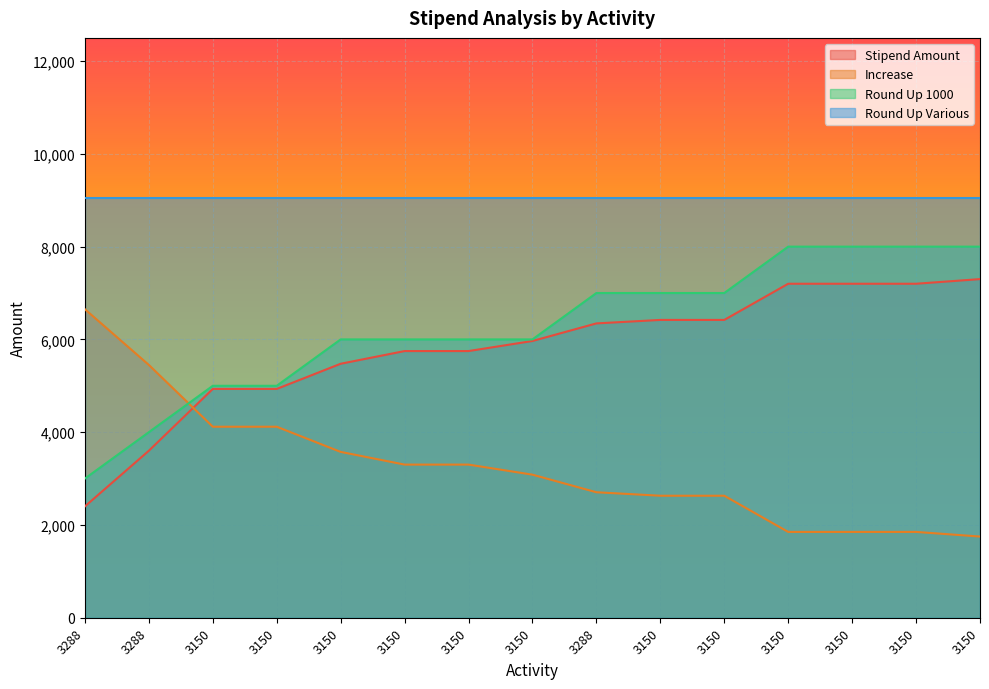

How many lines are shown in the chart?

4